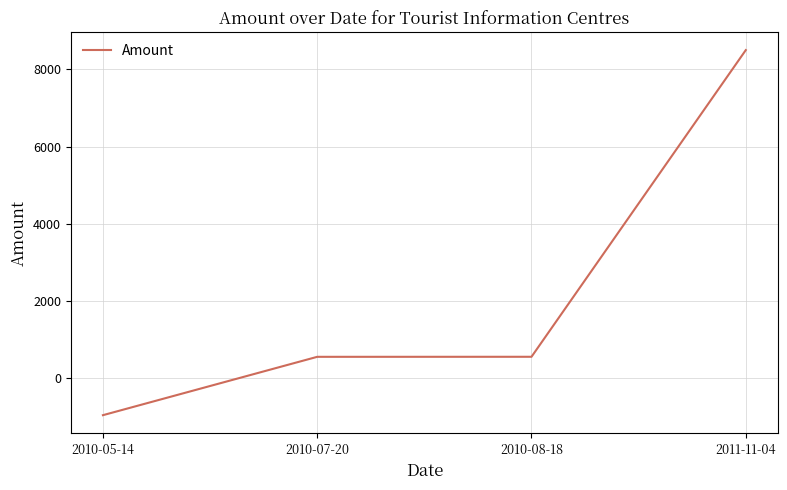

Which has a higher value, 2010-05-14 or 2010-08-18?

2010-08-18